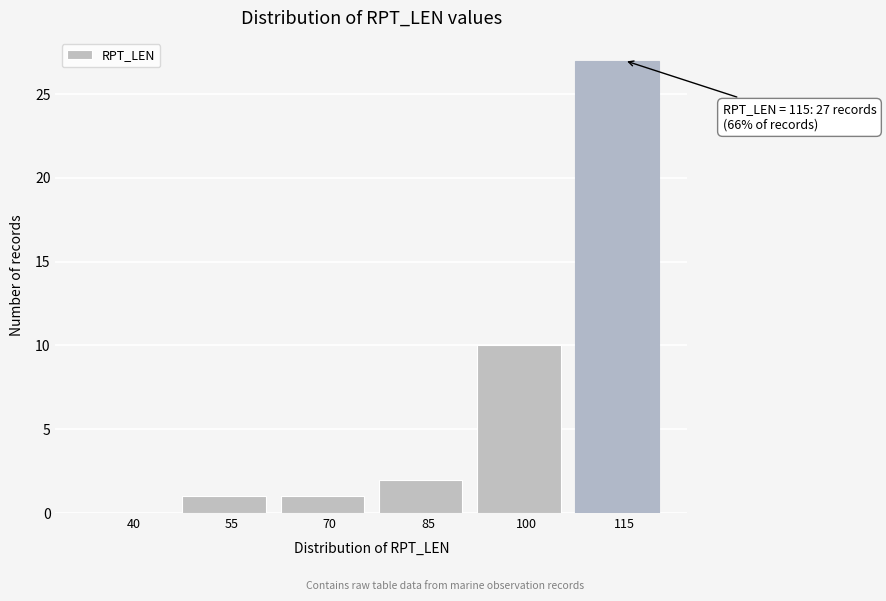

Reading right to left, what are all the values shown in this chart?

115=27	100=10	85=2	70=1	55=1	40=0